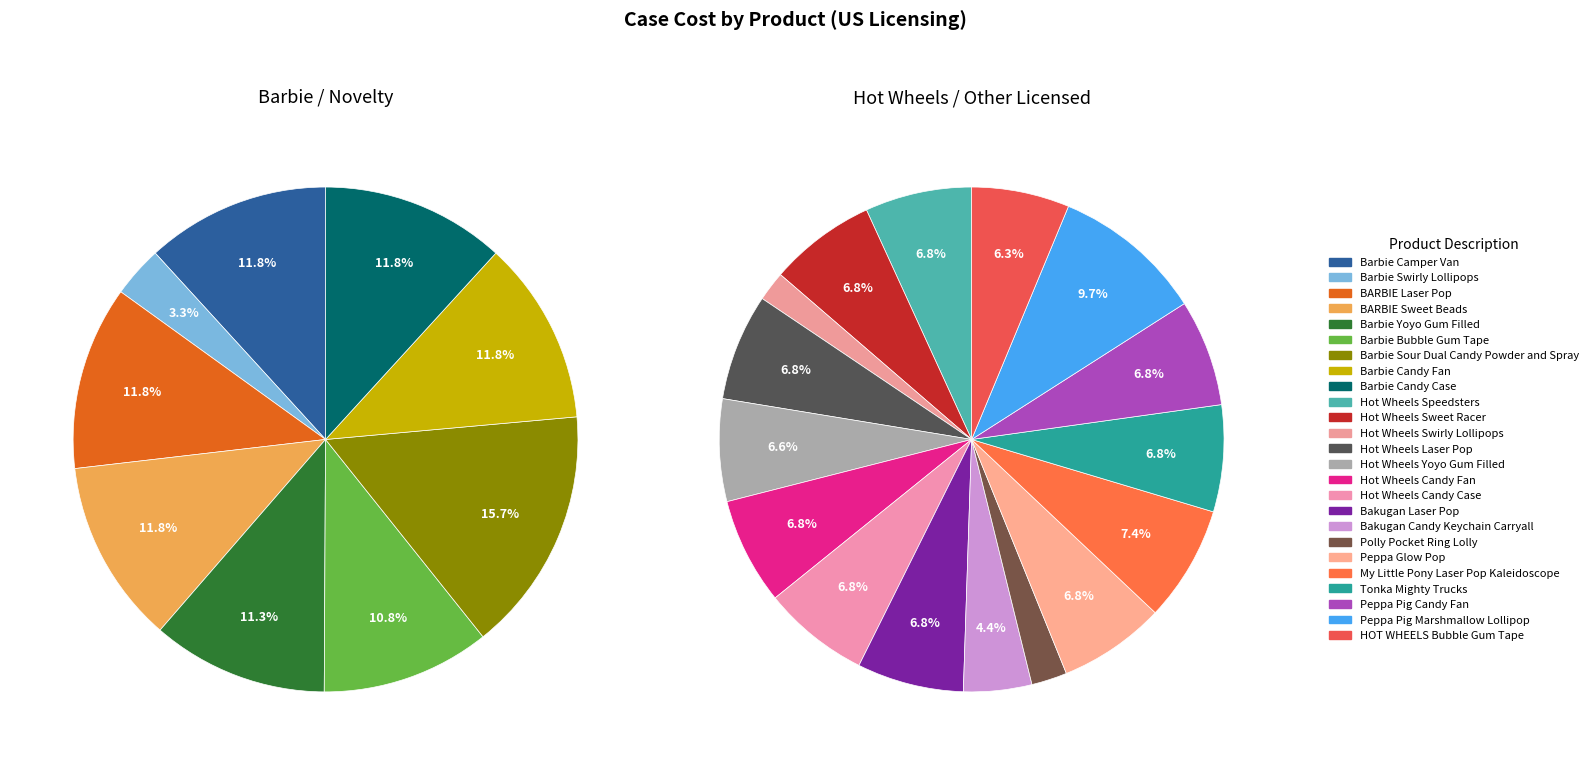

What is the change in value from Barbie Yoyo Gum Filled to Bakugan Candy Keychain Carryall?

-55.2